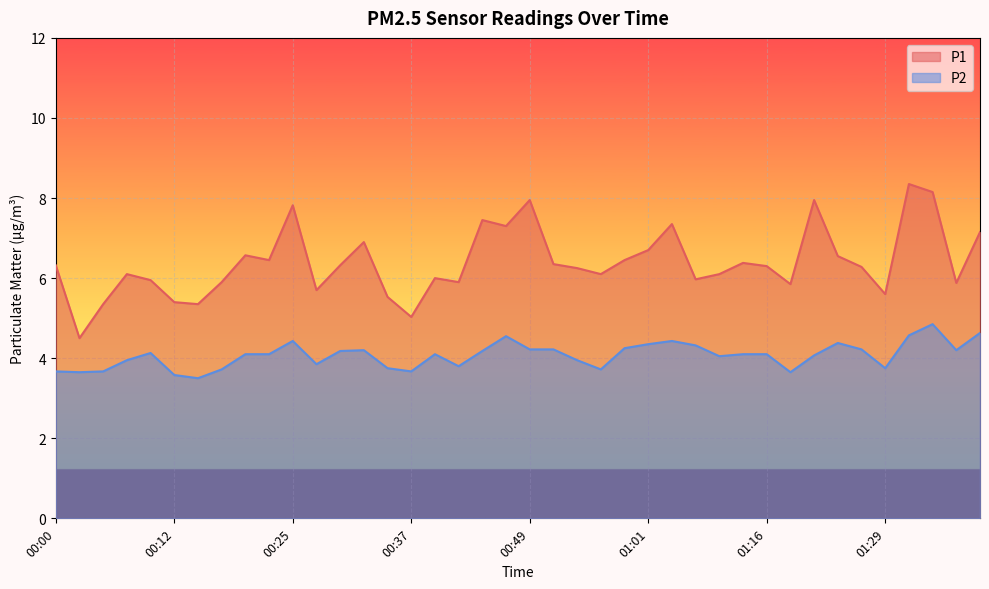

What are all the series names shown in the legend?

P1, P2